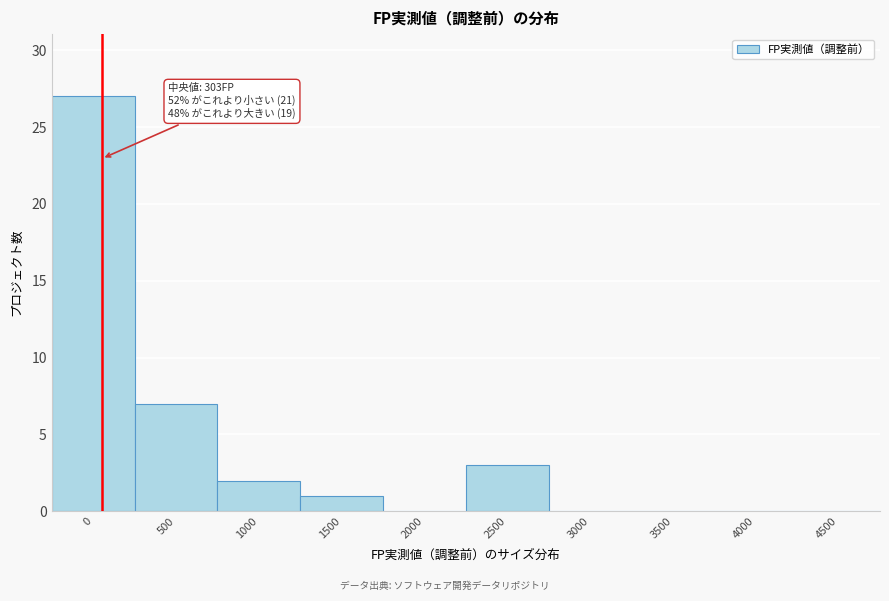

Reading right to left, what are all the values shown in this chart?

4500=0	4000=0	3500=0	3000=0	2500=3	2000=0	1500=1	1000=2	500=7	0=27